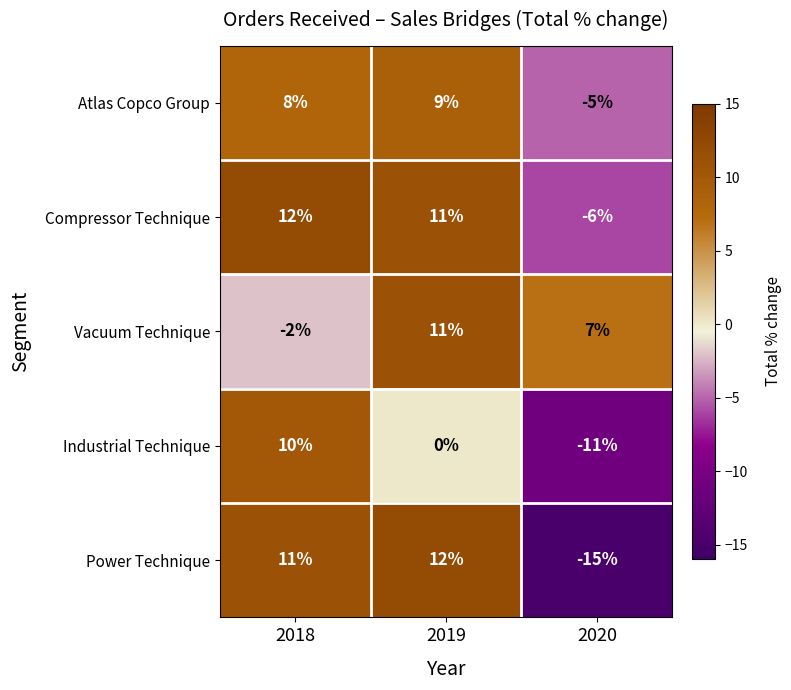

Where is Vacuum Technique nearest to the value 4?

2020